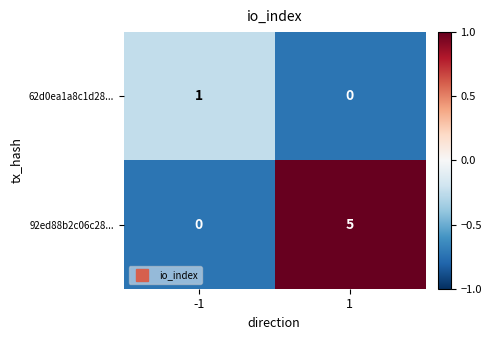

What is the difference between the 92ed88b2c06c28... values at 1 and -1?

5